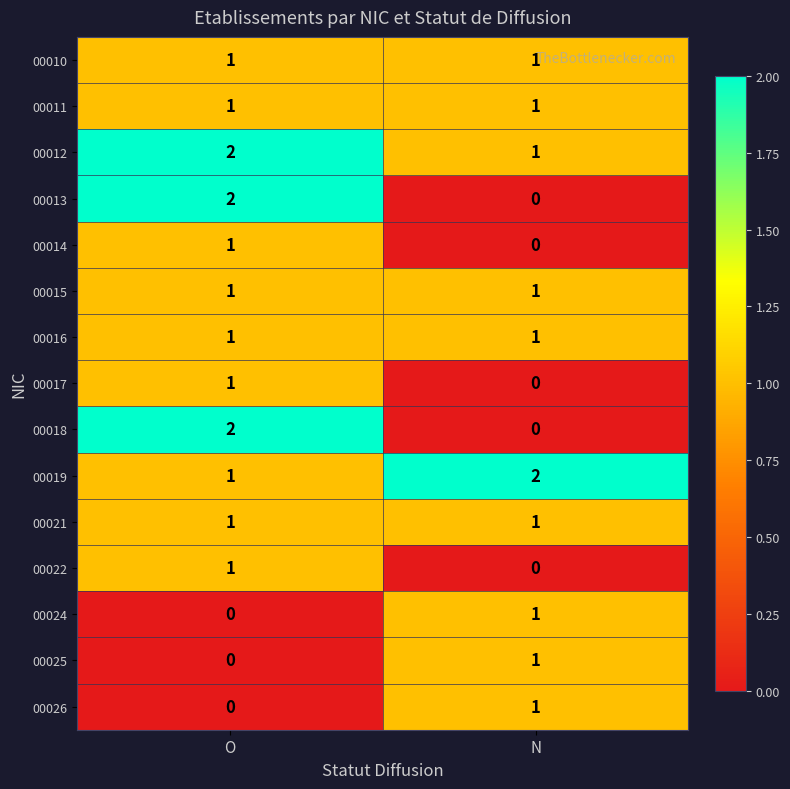

At which category is the sum across all series the highest?

O